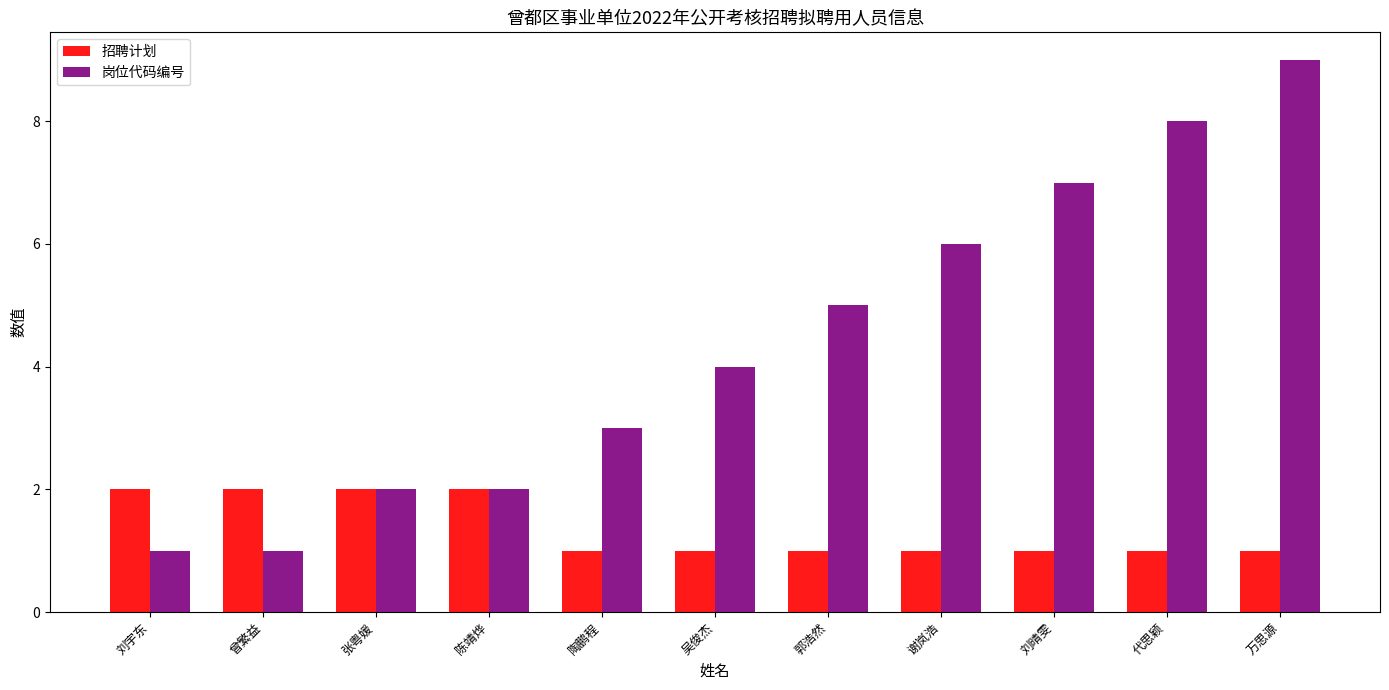

Are the bars grouped side by side (vs. stacked)?

Yes